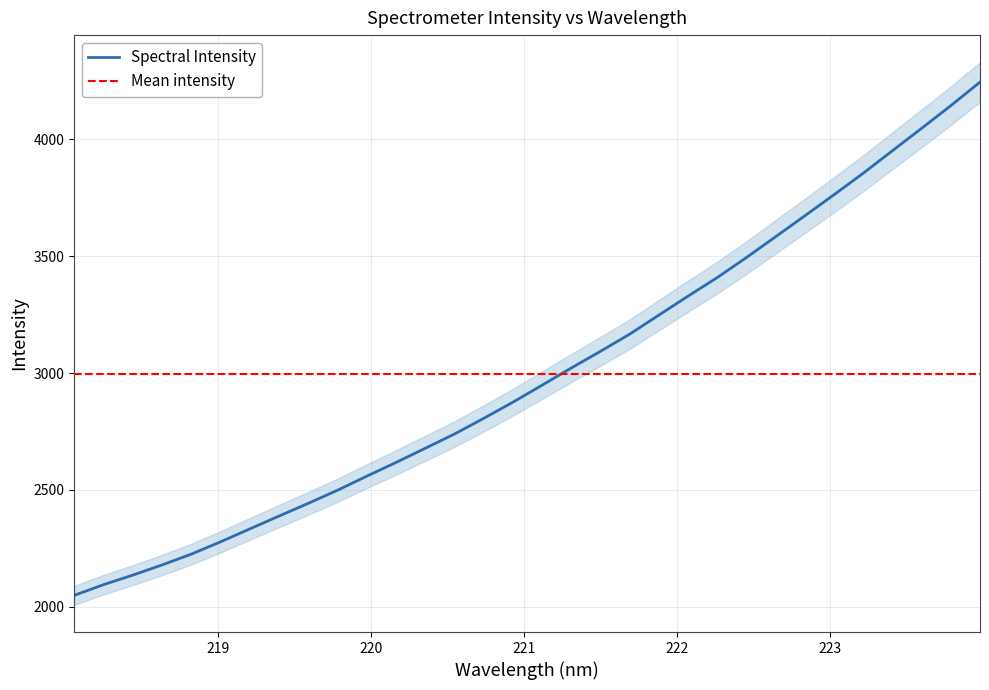

What is the minimum value shown in the chart?

2049.0